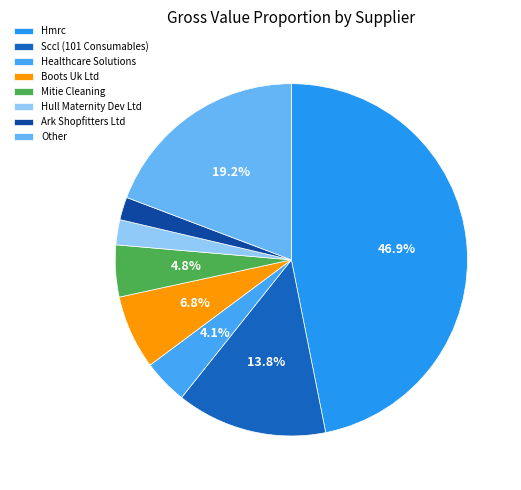

Is there any slice that represents more than half of the pie?

No